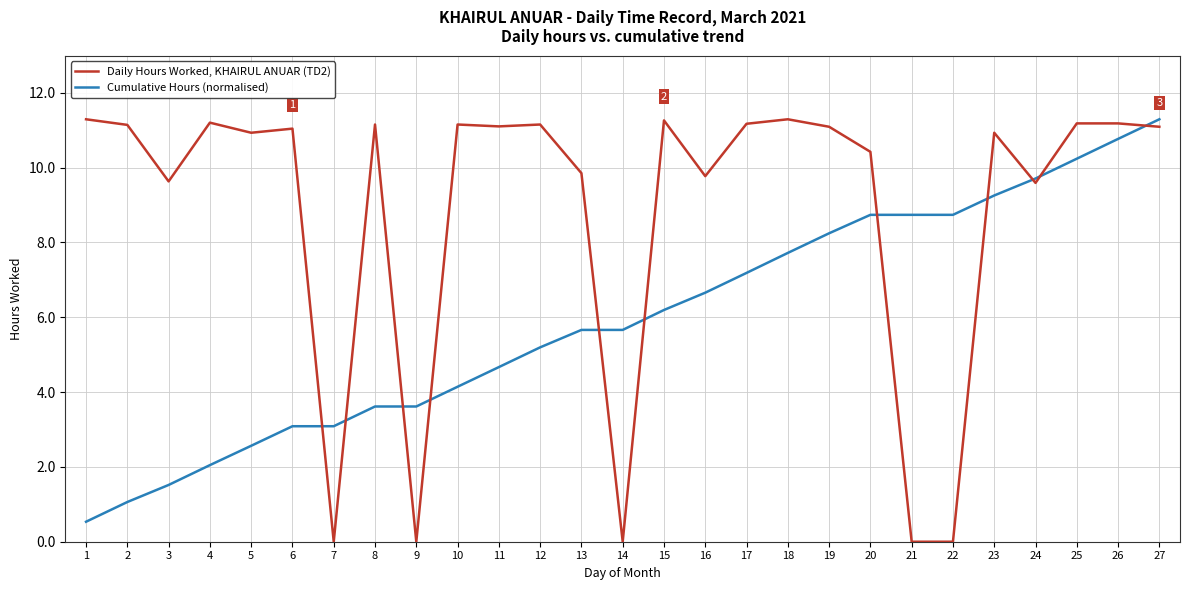

Read the Cumulative Hours (normalised) value at 4.

2.0